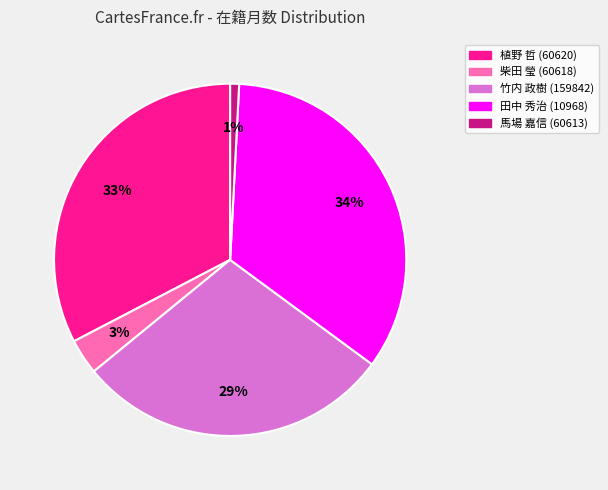

What is the smallest slice in the pie chart?

馬場 嘉信 (60613)